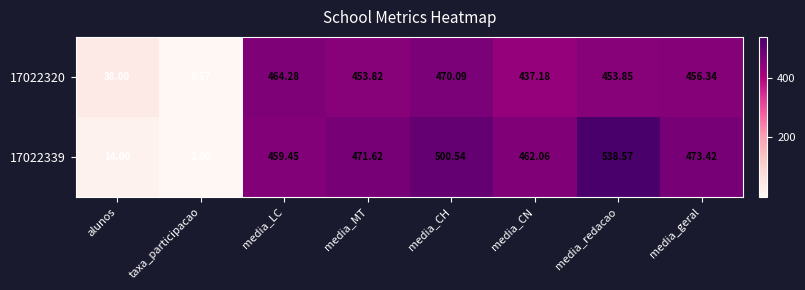

Where is 17022320 nearest to the value 235?

alunos